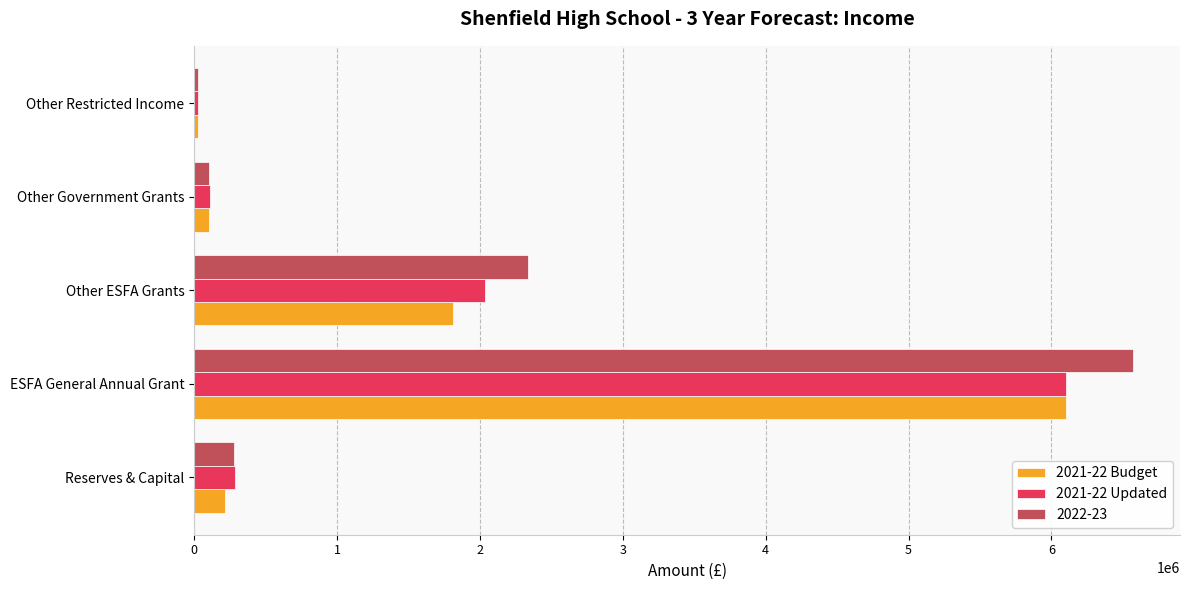

What are all the series names shown in the legend?

2021-22 Budget, 2021-22 Updated, 2022-23